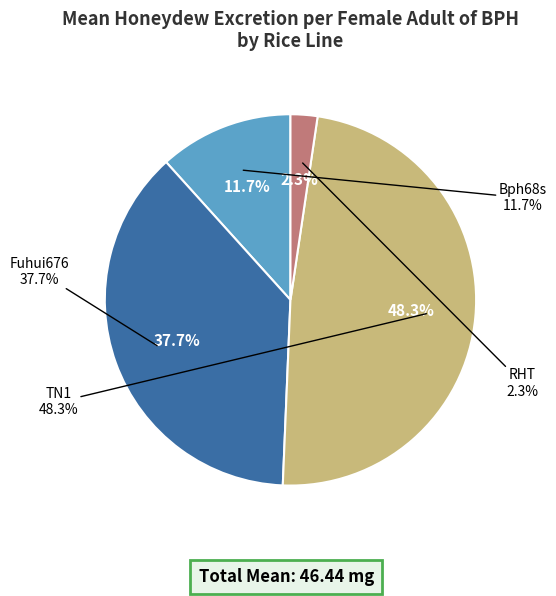

Which slice is the largest?

TN1